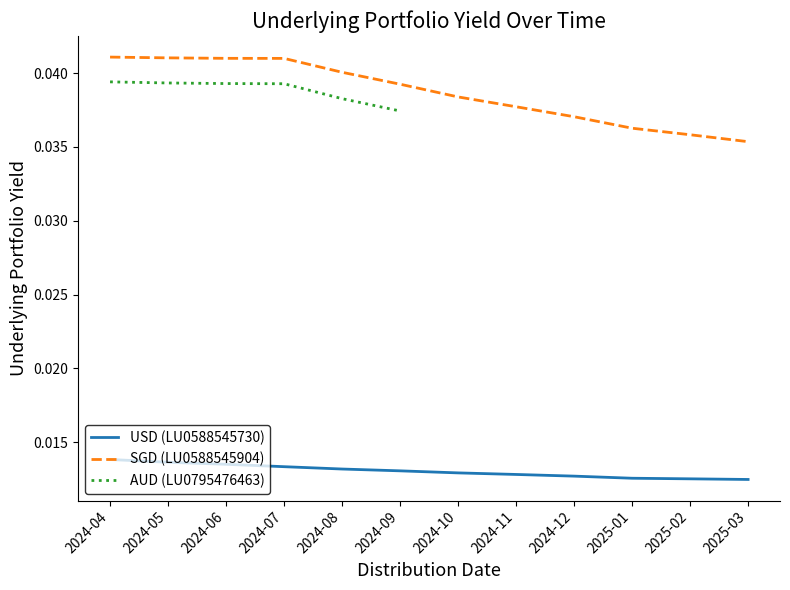

True or false: SGD (LU0588545904) and USD (LU0588545730) cross at least once.

False